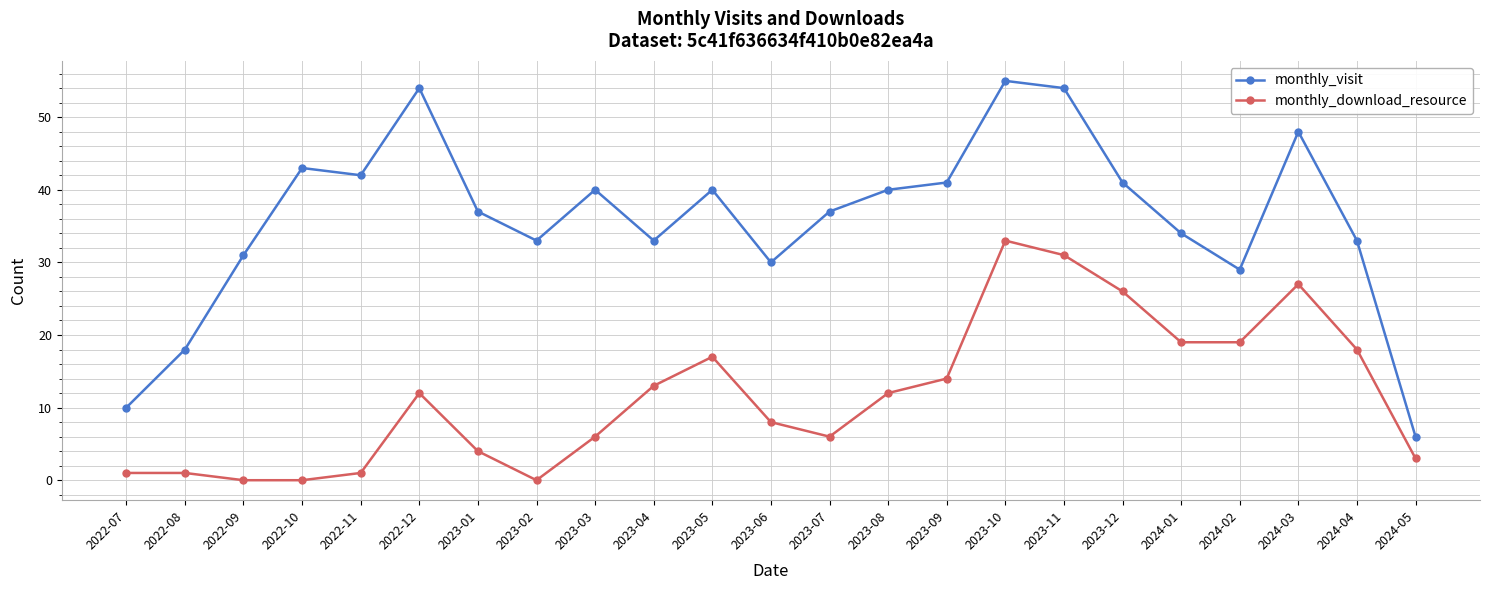

Count the number of data series in this chart.

2